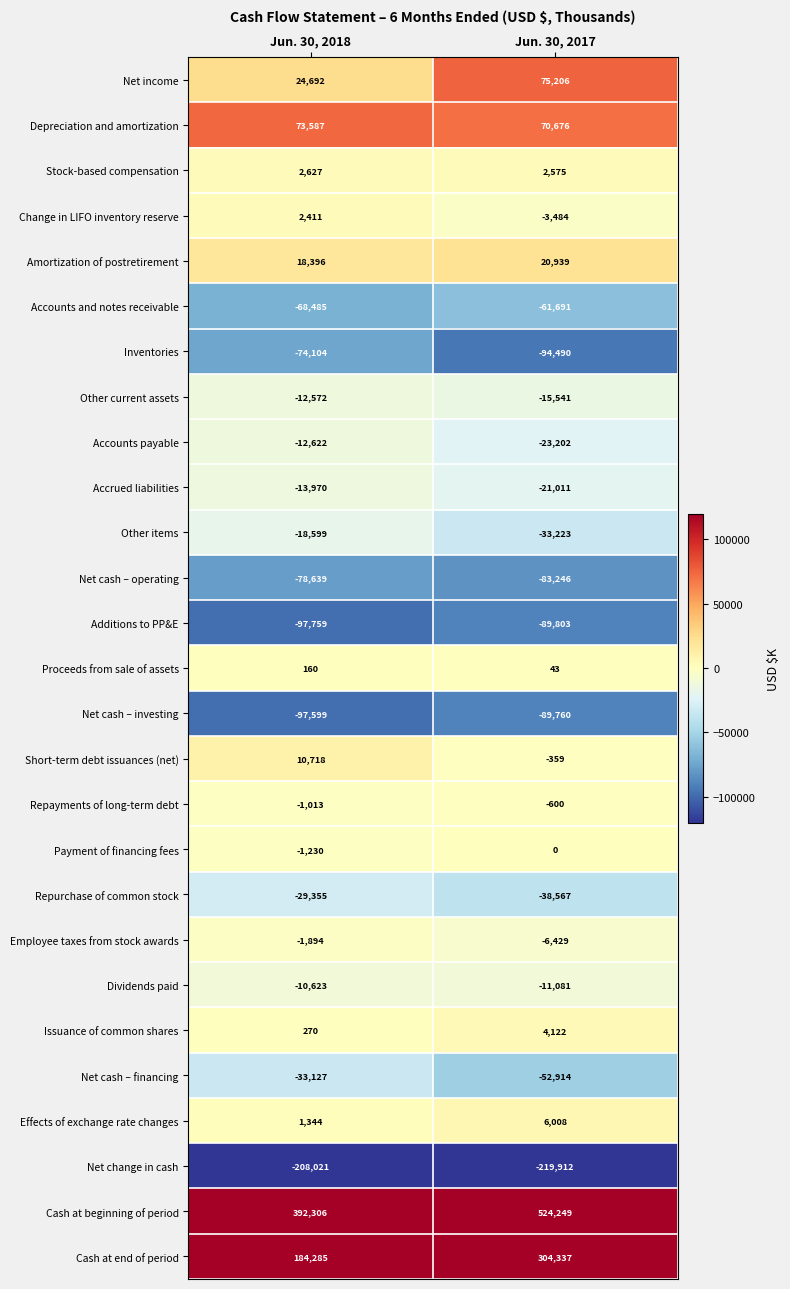

What is the average value of the Net cash – financing series?

-43020